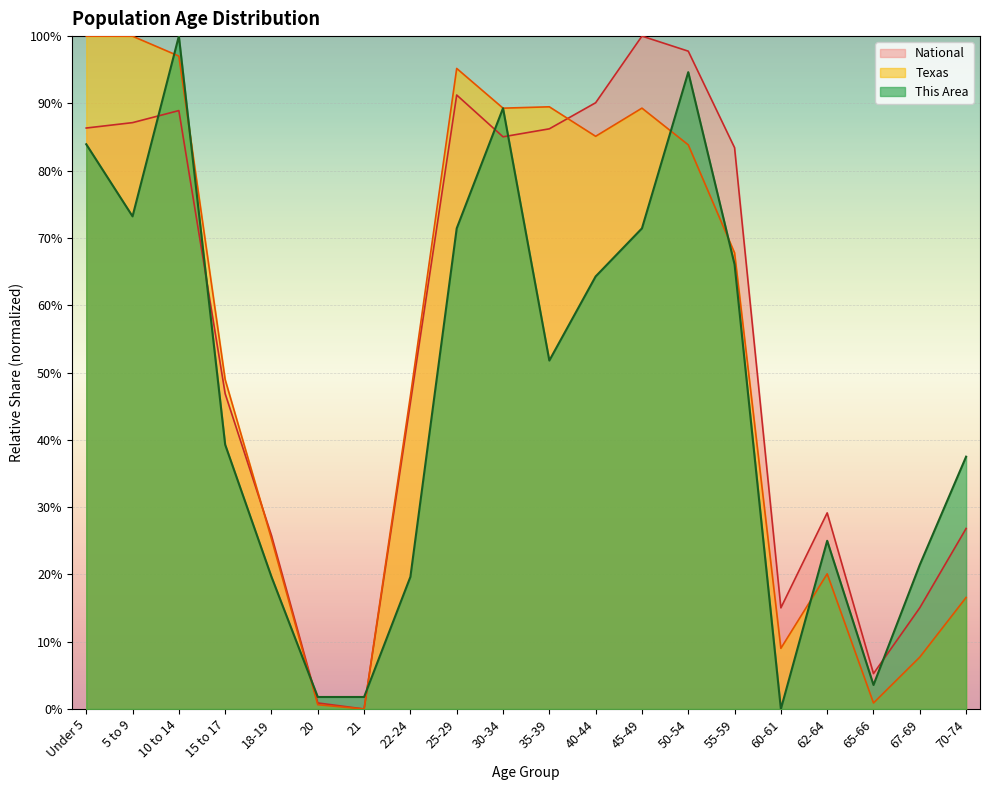

What is the difference between the maximum and second lowest values in the This Area series?

98.2